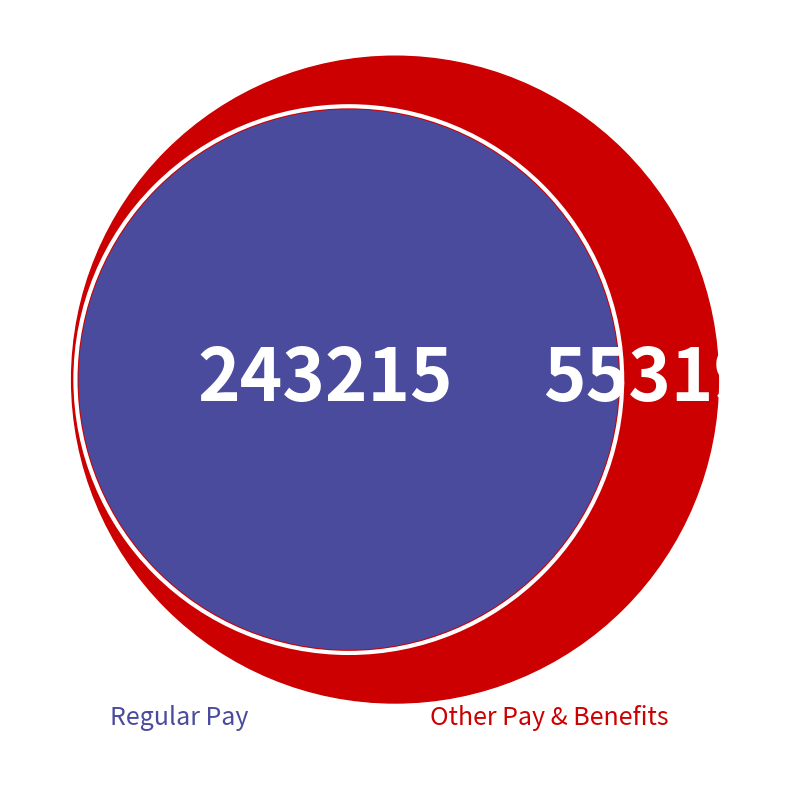

Is there a majority slice in this chart?

No